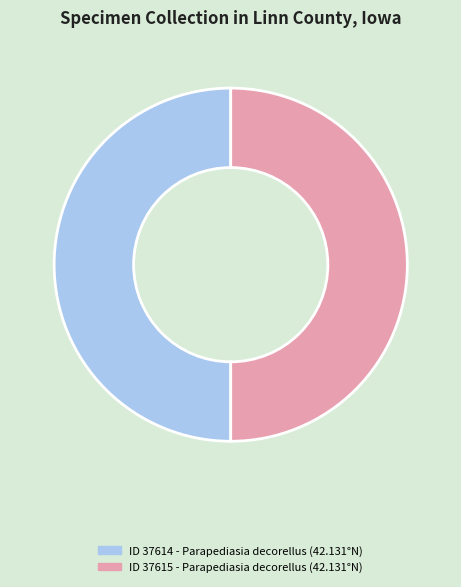

How many slices are in this pie chart?

2